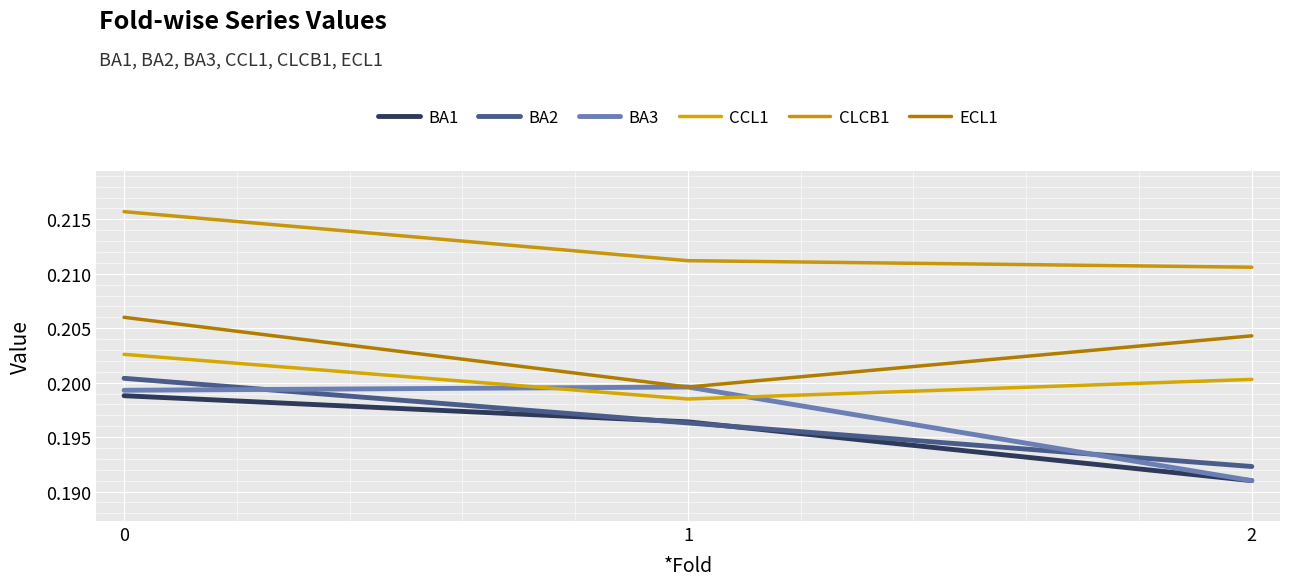

How many ECL1 values are between 0 and 1?

3